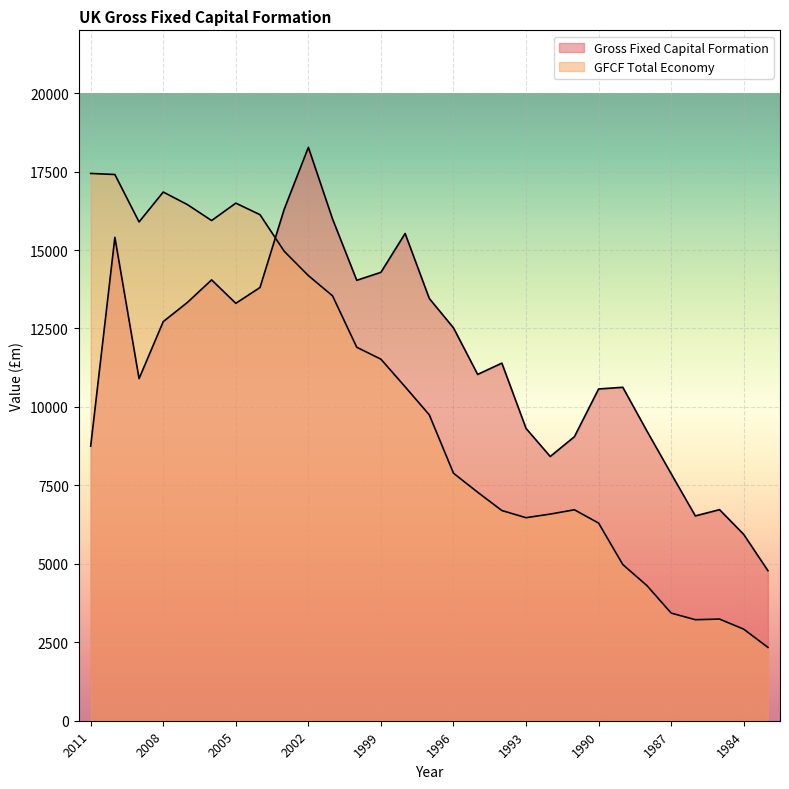

Which series changed the most between 2001 and 1997?

GFCF Total Economy